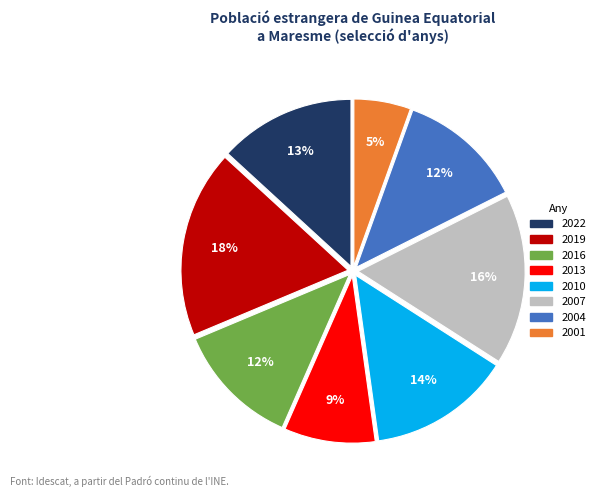

Is there a majority slice in this chart?

No